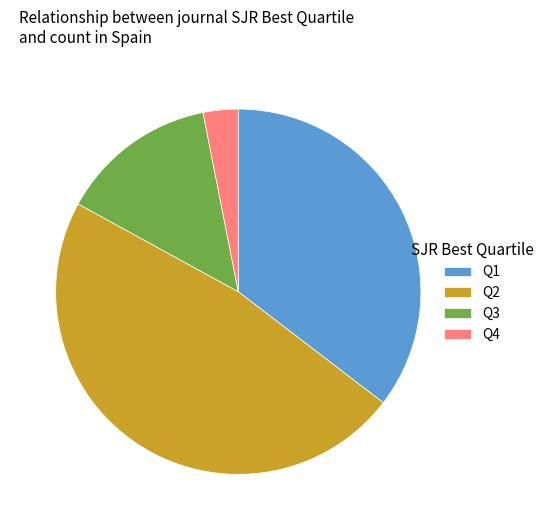

Do Q4 and Q1 together represent more than half of the pie?

No